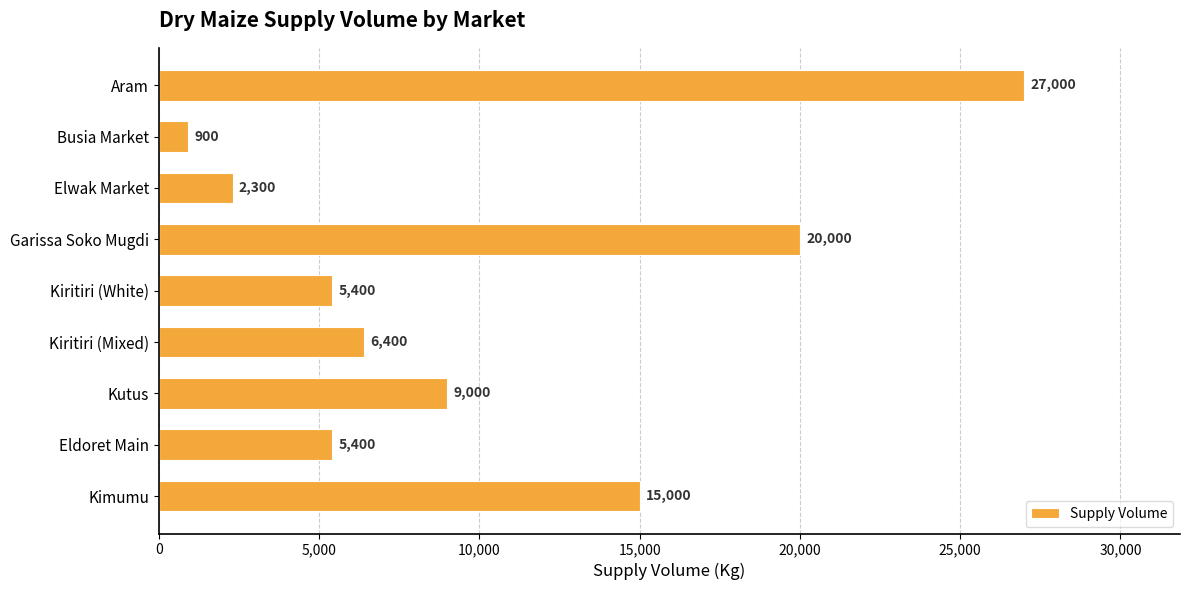

What is the difference between the maximum and minimum values?

26100